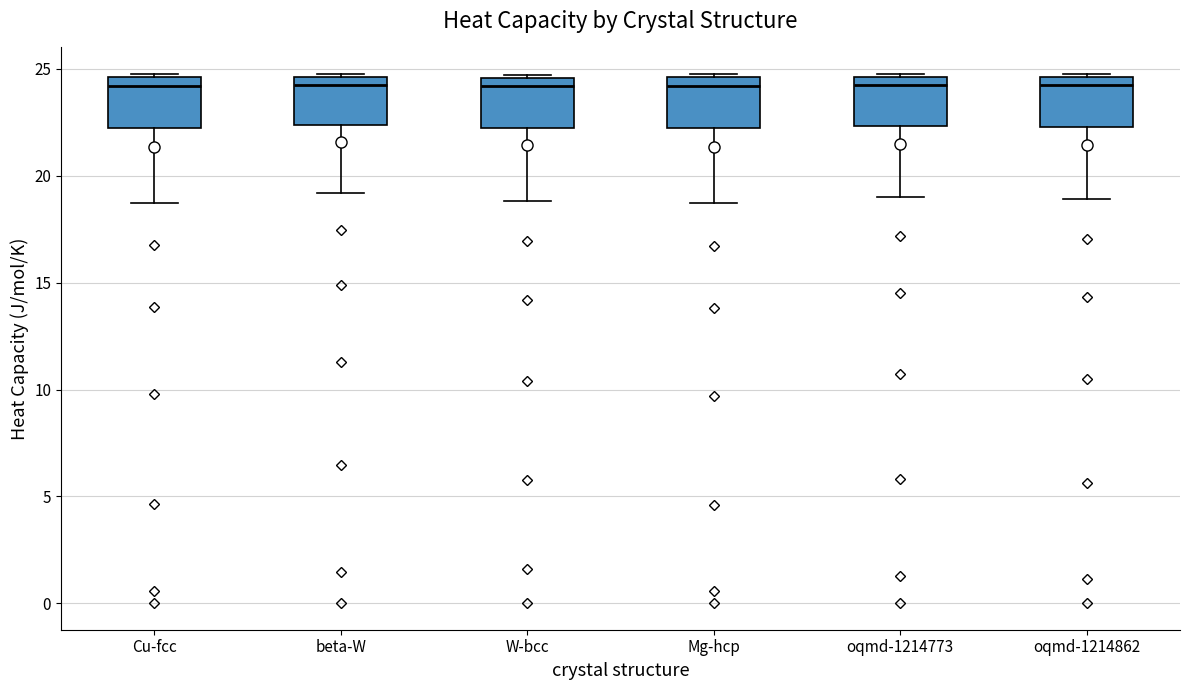

Reading left to right, transcribe this box plot: for each box, give where its median line is, the range the box spans, and where its two whiskers end, as read against the y-axis. The values are not printed on the chart, so give them approximately, as read against the axis.

Cu-fcc: median 24.0, box 22.0 to 24.5, whiskers 18.5 to 25.0
beta-W: median 24.5 (just below the box's upper edge), box 22.5 to 24.5, whiskers 19.0 to 25.0
W-bcc: median 24.0, box 22.0 to 24.5, whiskers 19.0 to 24.5
Mg-hcp: median 24.0, box 22.0 to 24.5, whiskers 18.5 to 25.0
oqmd-1214773: median 24.0, box 22.5 to 24.5, whiskers 19.0 to 25.0
oqmd-1214862: median 24.0, box 22.5 to 24.5, whiskers 19.0 to 25.0